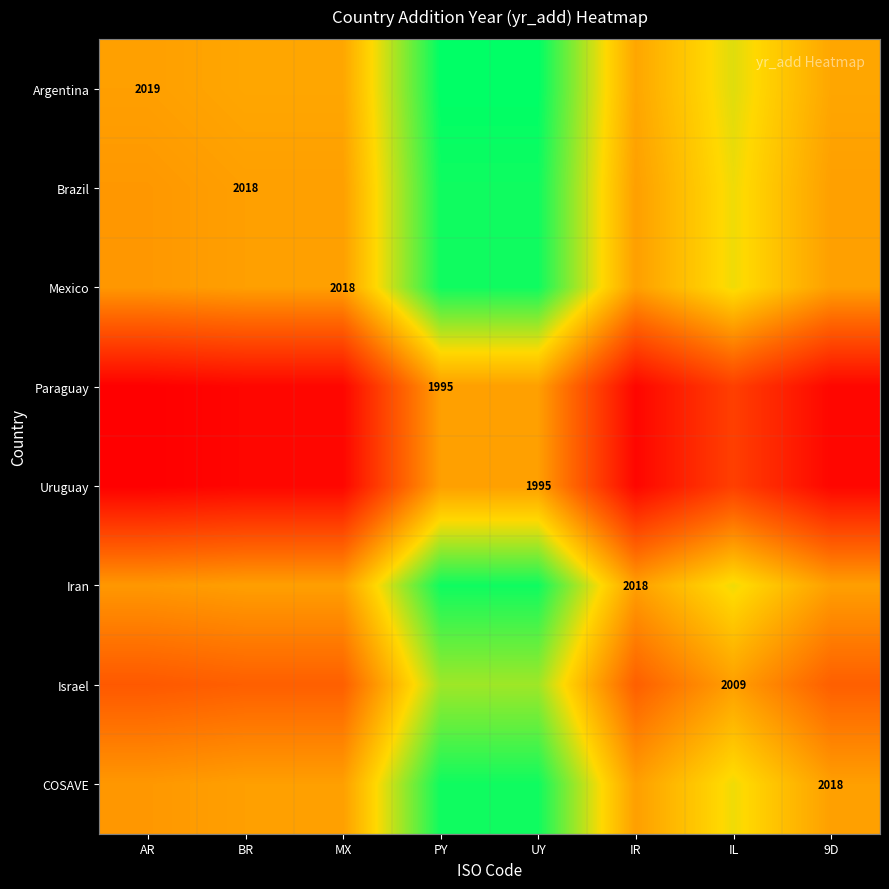

The value of COSAVE at 9D is 1387. True or false?

False